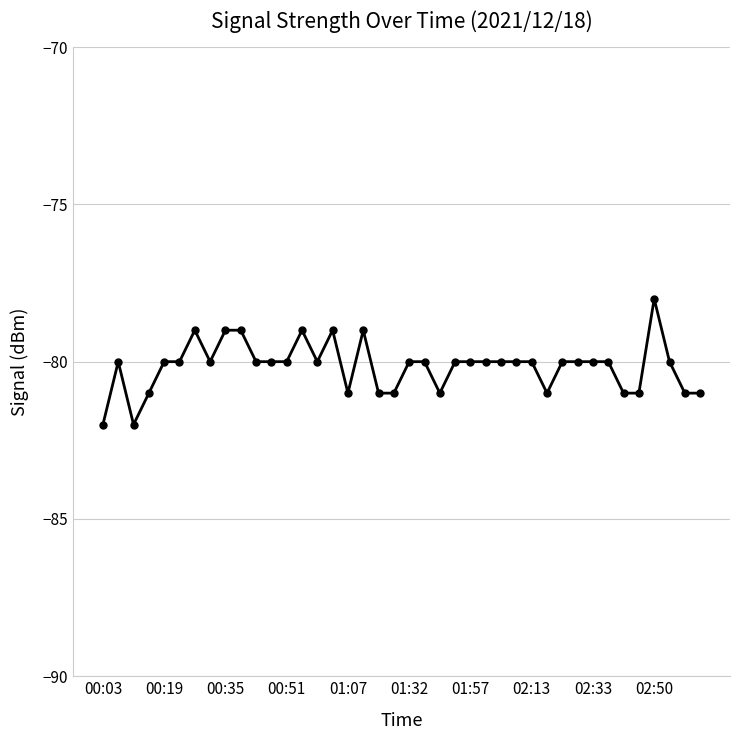

What is the maximum value shown in the chart?

-78